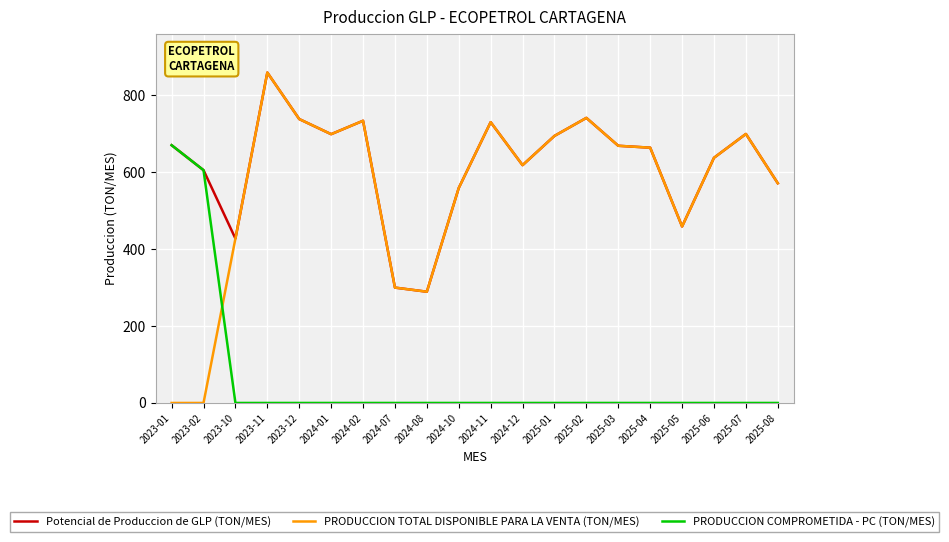

What position from the right is 2023-01?

20